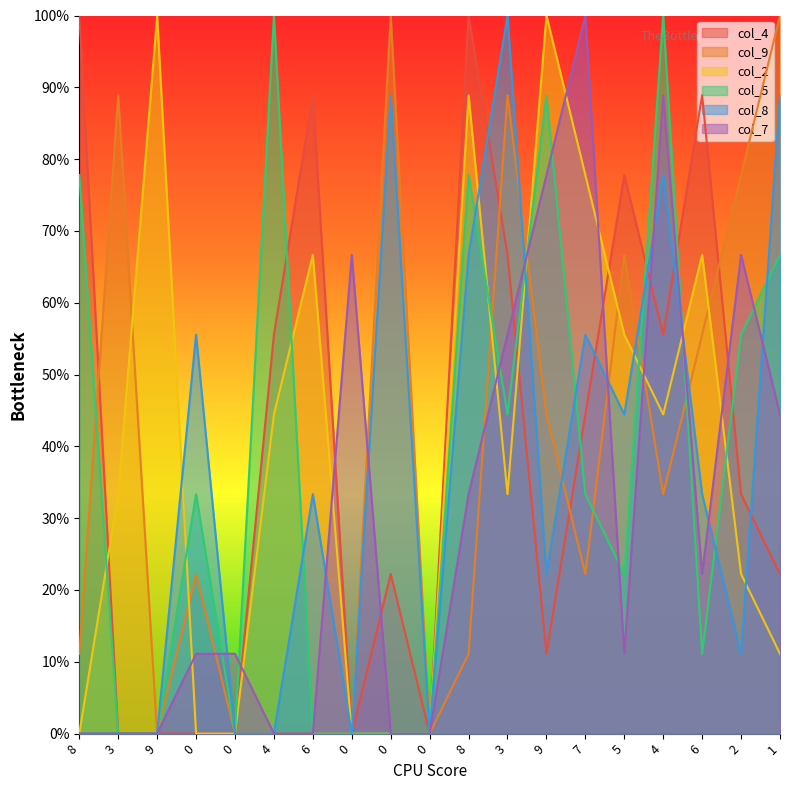

True or false: col_2 and col_7 cross at least once.

True